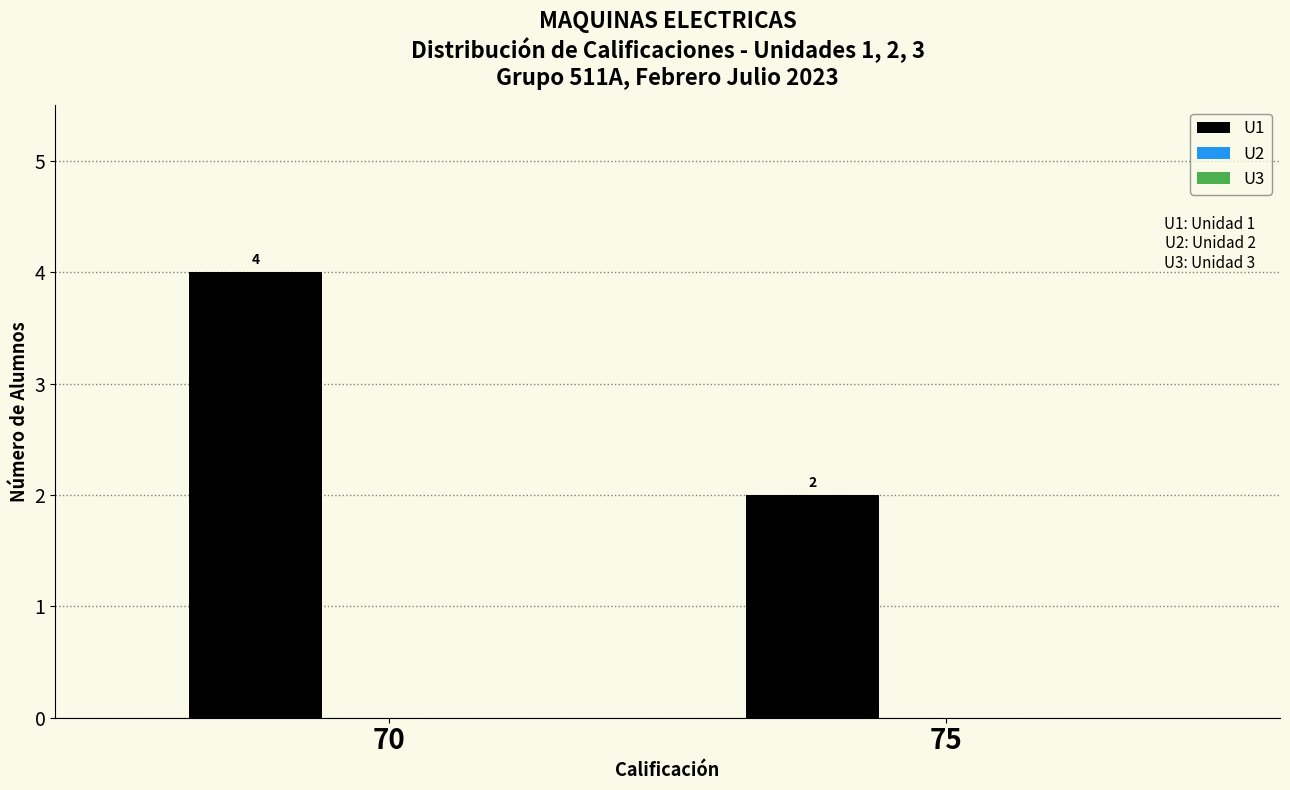

Reading left to right, list all the values displayed in this chart.

70=4	75=2